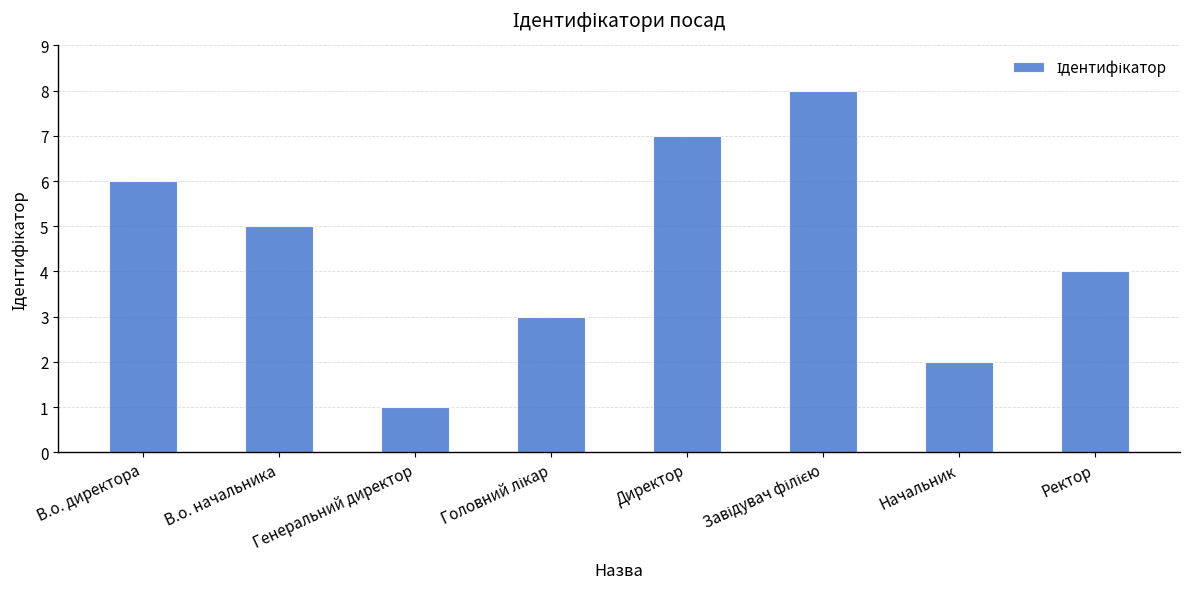

What is the maximum value shown in the chart?

8